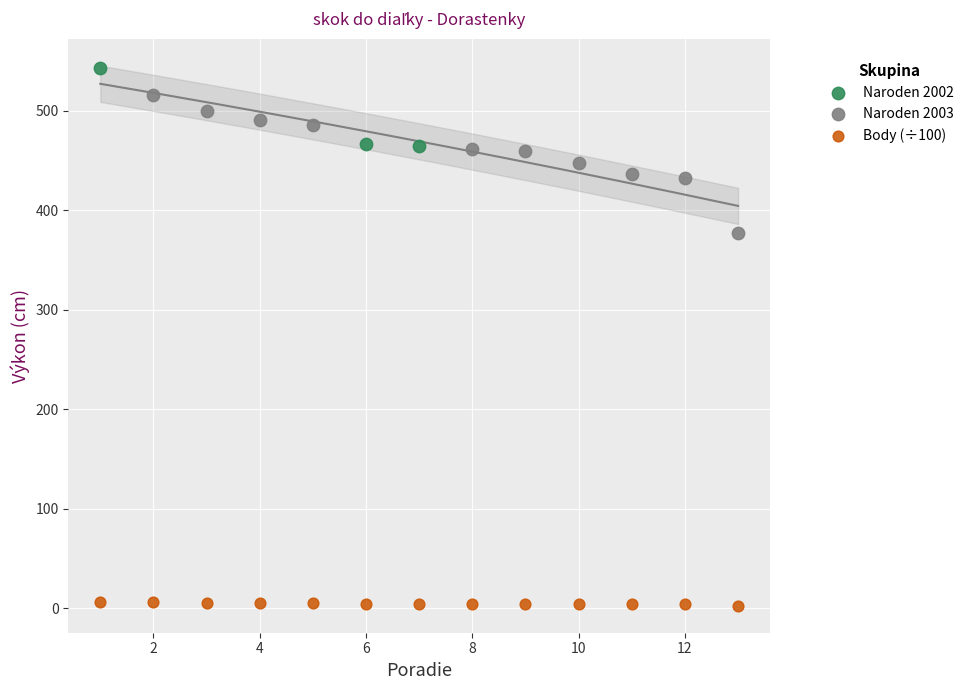

Which series contains the lowest Y value?

Body (÷100)